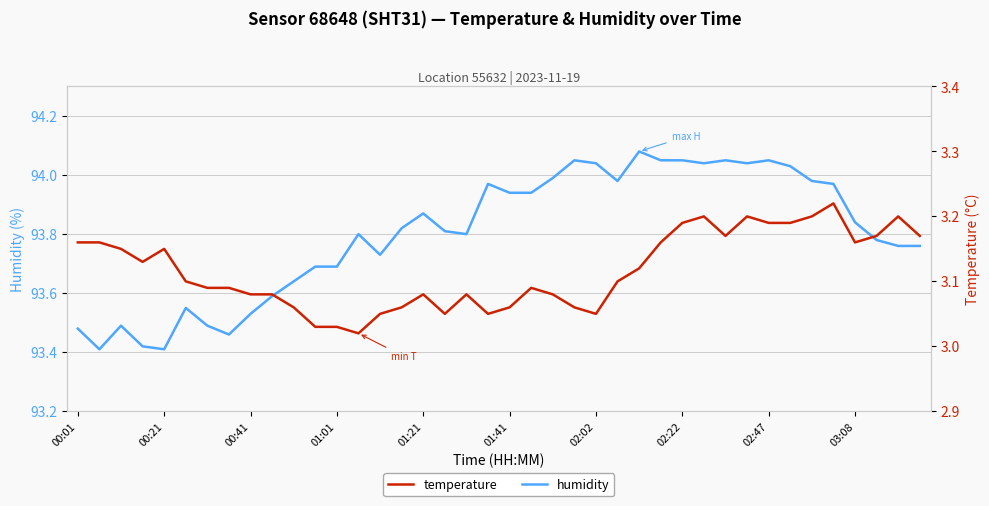

At which label does humidity reach its peak?

26